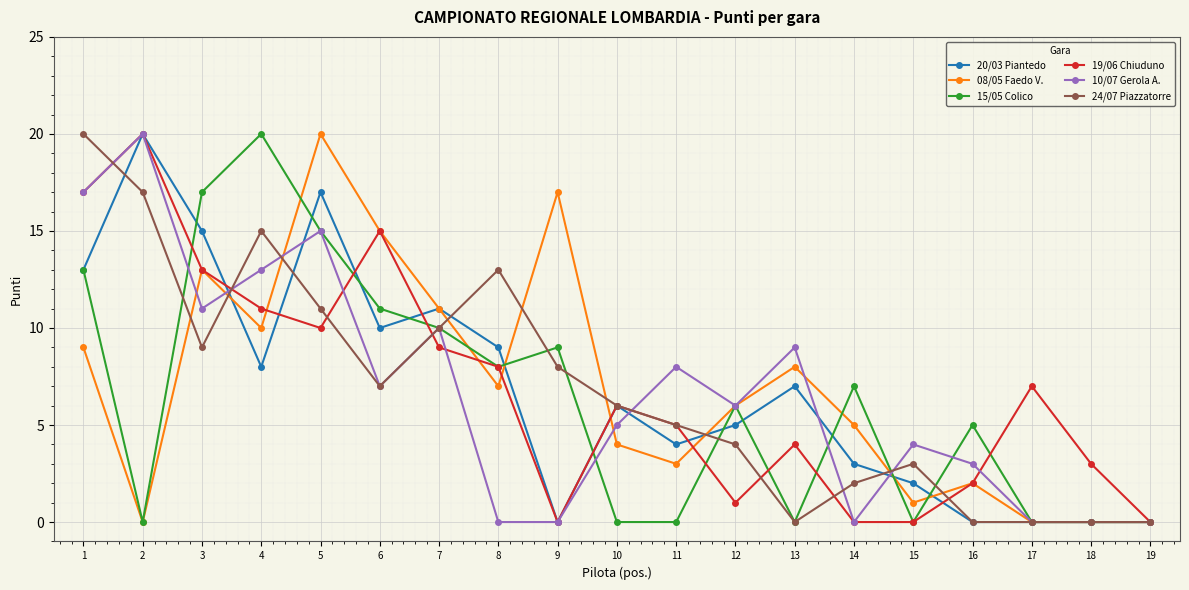

What is the difference between the second highest and minimum values in the 24/07 Piazzatorre series?

17